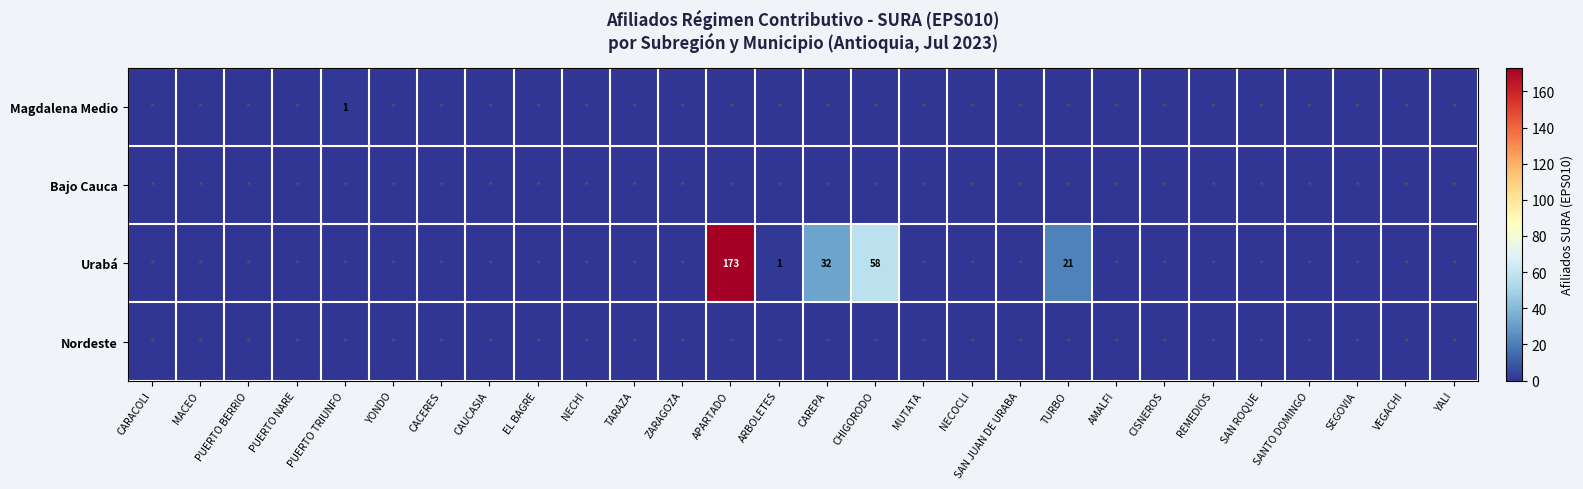

At CARACOLI, list the series in order from largest to smallest.

Magdalena Medio, Bajo Cauca, Urabá, Nordeste